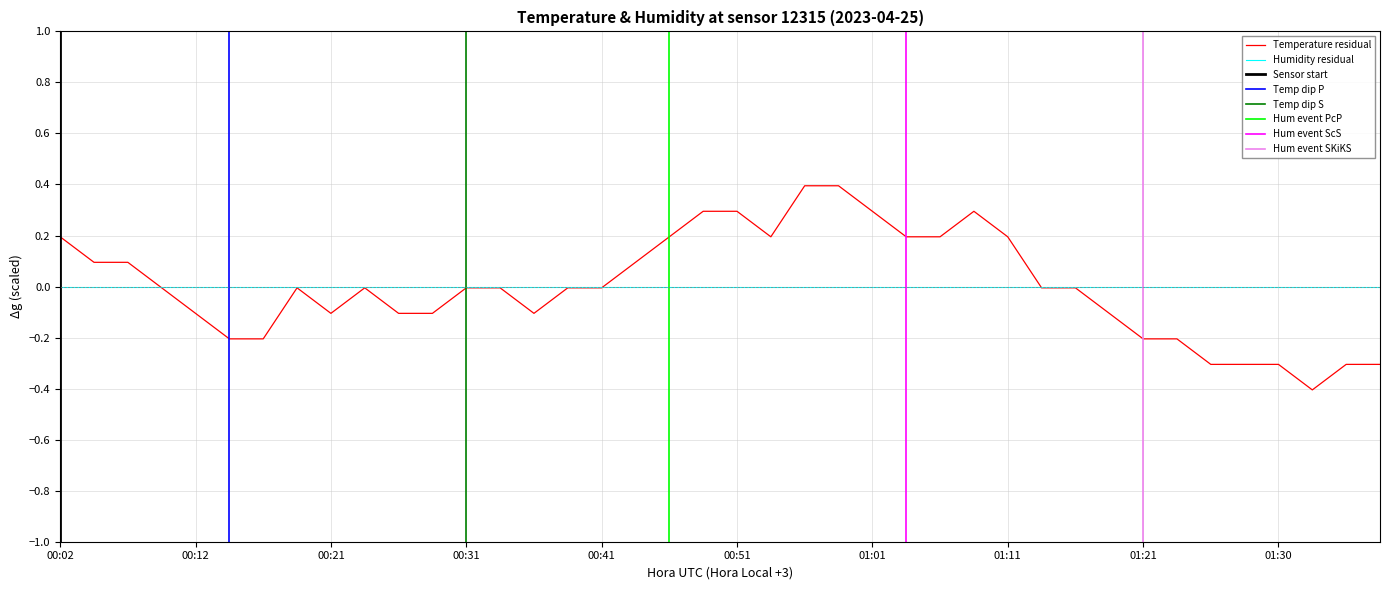

Where is the first local maximum?

00:19